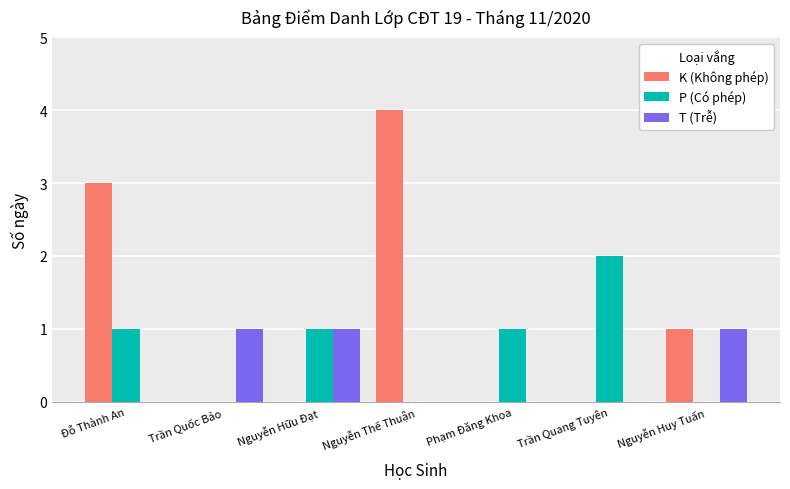

Which series has the largest total across all categories?

K (Không phép)